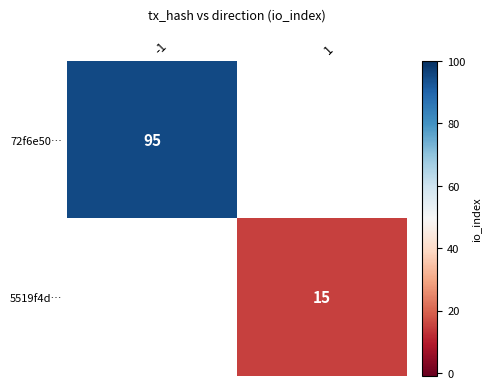

The value of 72f6e50… at -1 is 95. True or false?

True